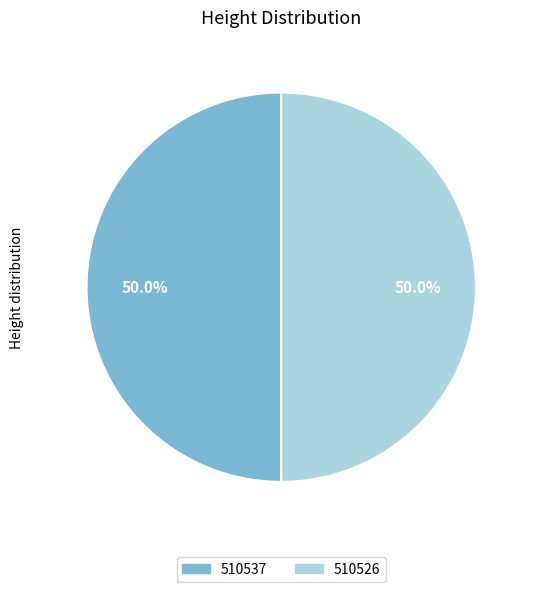

How much of the chart is everything except 510526?

50.0%